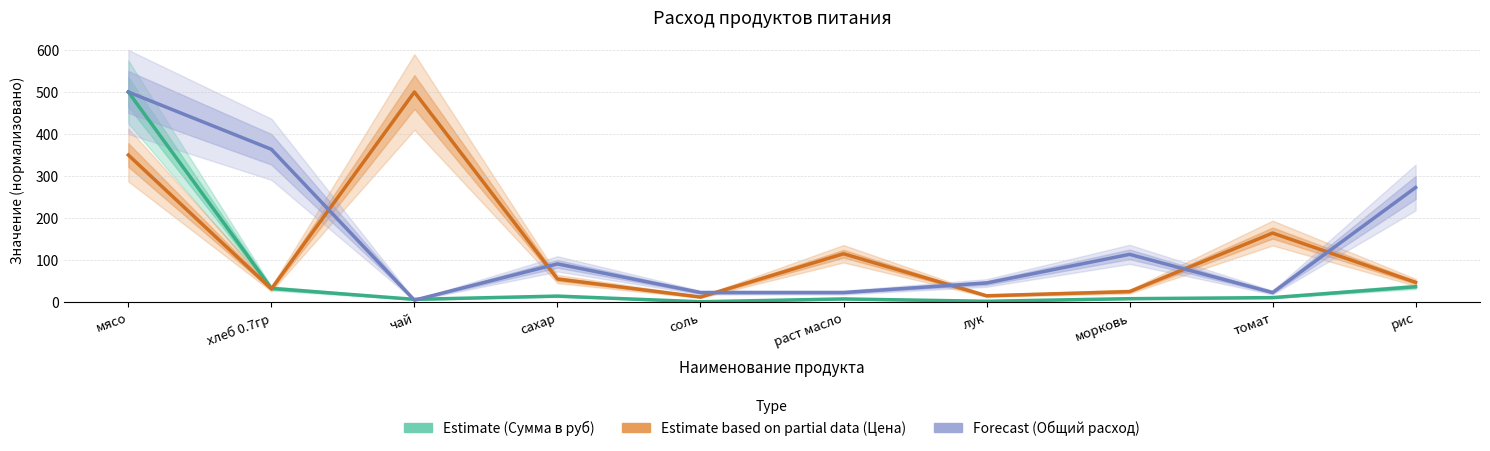

At which category does Estimate based on partial data (Цена) reach its first local valley?

хлеб 0.7гр